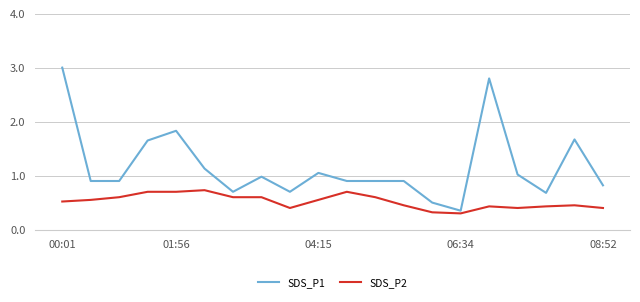

Which series has the largest range (max minus min)?

SDS_P1